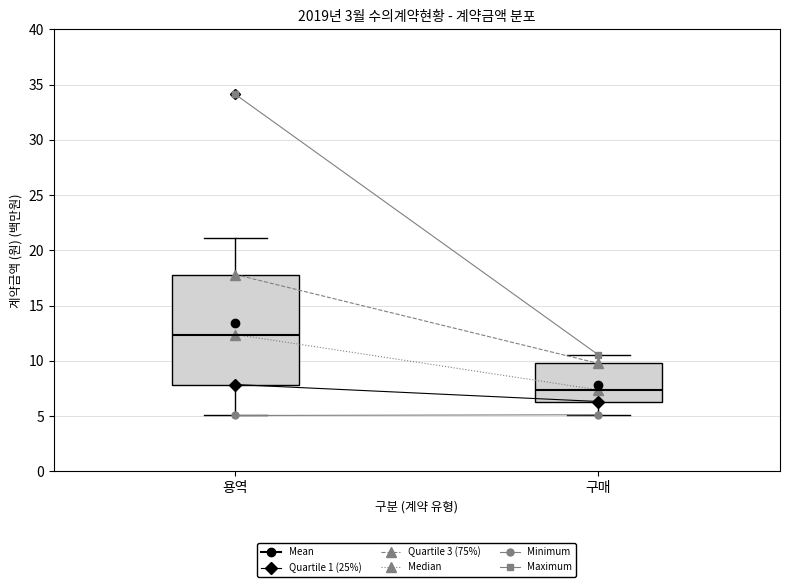

Reading left to right, read every box against the y-axis: the position of its median line, the range the box covers, and the ends of its whiskers. The values are not printed on the chart, so give them approximately, as read against the axis.

용역: median 12.5, box 8.0 to 18.0, whiskers 5.0 to 21.0
구매: median 7.5, box 6.5 to 10.0, whiskers 5.0 to 10.5